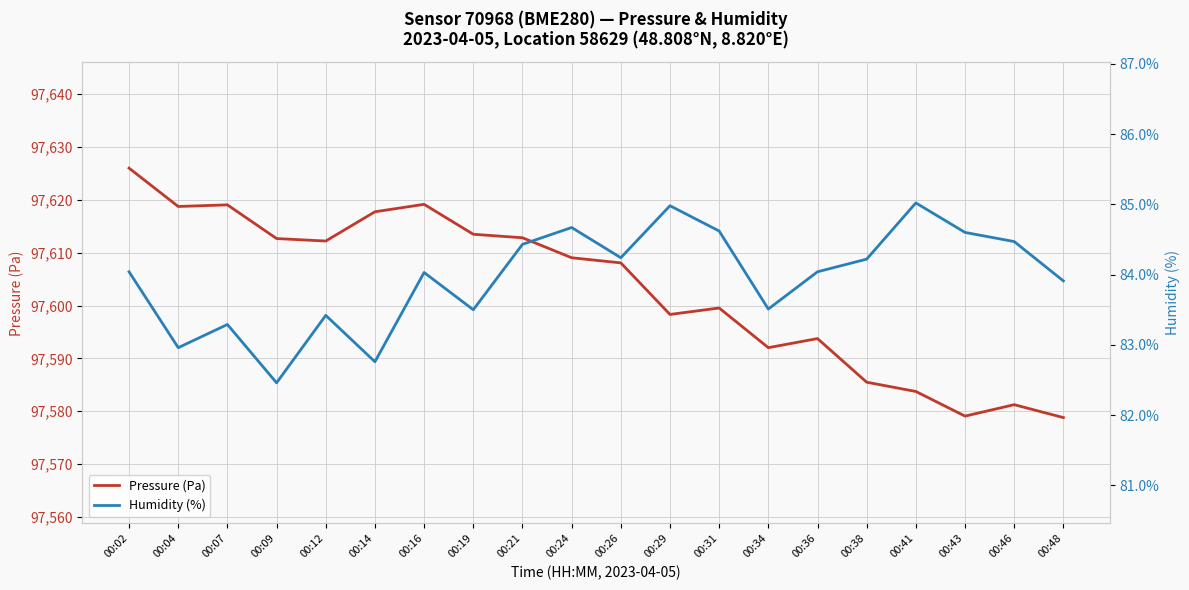

Reading left to right, transcribe all the data shown in this chart.

Pressure (Pa): 00:02=97626.0	00:04=97618.7	00:07=97619.0	00:09=97612.7	00:12=97612.2	00:14=97617.7	00:16=97619.1	00:19=97613.5	00:21=97612.8	00:24=97609.0	00:26=97608.1	00:29=97598.3	00:31=97599.5	00:34=97592.0	00:36=97593.8	00:38=97585.5	00:41=97583.8	00:43=97579.1	00:46=97581.2	00:48=97578.8
Humidity (%): 00:02=84.0	00:04=83.0	00:07=83.3	00:09=82.5	00:12=83.4	00:14=82.8	00:16=84.0	00:19=83.5	00:21=84.4	00:24=84.7	00:26=84.2	00:29=85.0	00:31=84.6	00:34=83.5	00:36=84.0	00:38=84.2	00:41=85.0	00:43=84.6	00:46=84.5	00:48=83.9